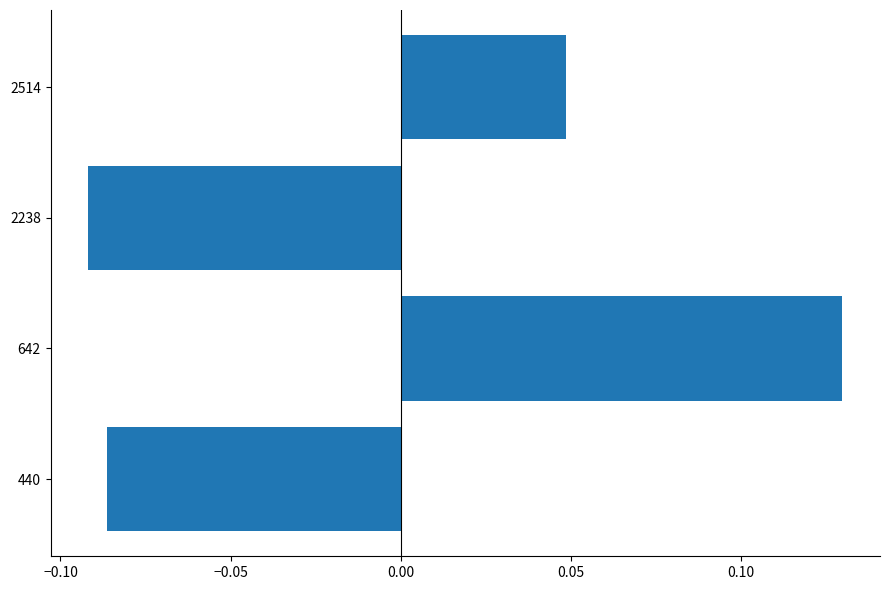

Count the values in the range 0 to 1.

2